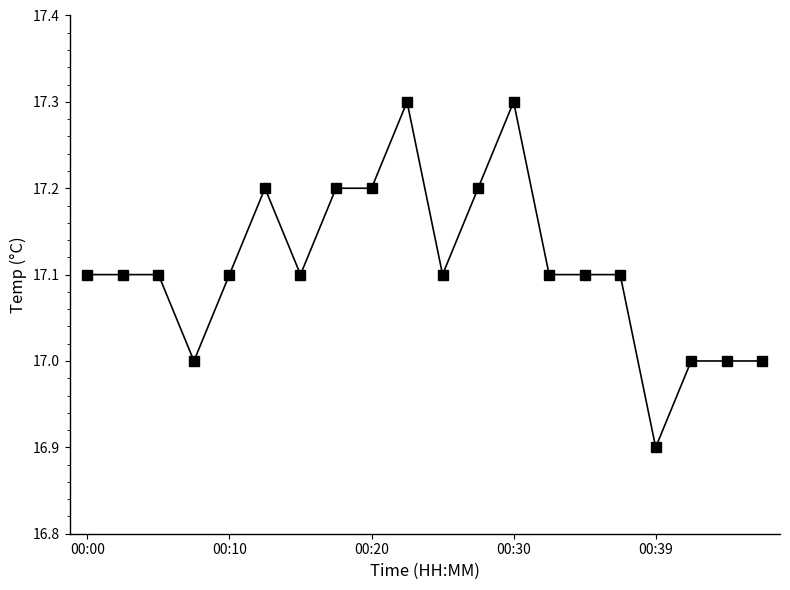

What is the value of the 11th point from the left?

17.1